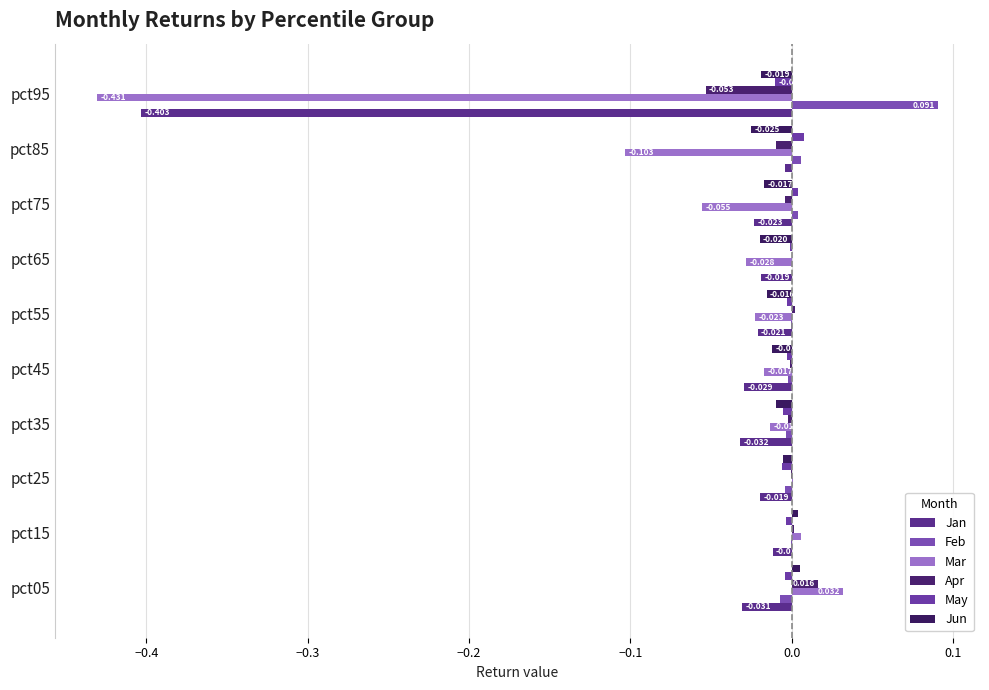

What is the maximum value shown in the chart?

0.1